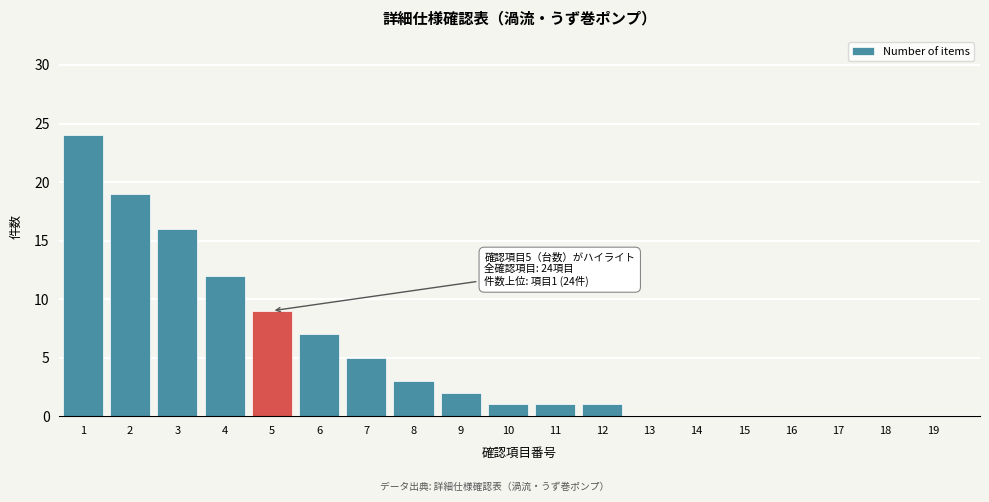

Reading left to right, transcribe all the data shown in this chart.

1=24	2=19	3=16	4=12	5=9	6=7	7=5	8=3	9=2	10=1	11=1	12=1	13=0	14=0	15=0	16=0	17=0	18=0	19=0